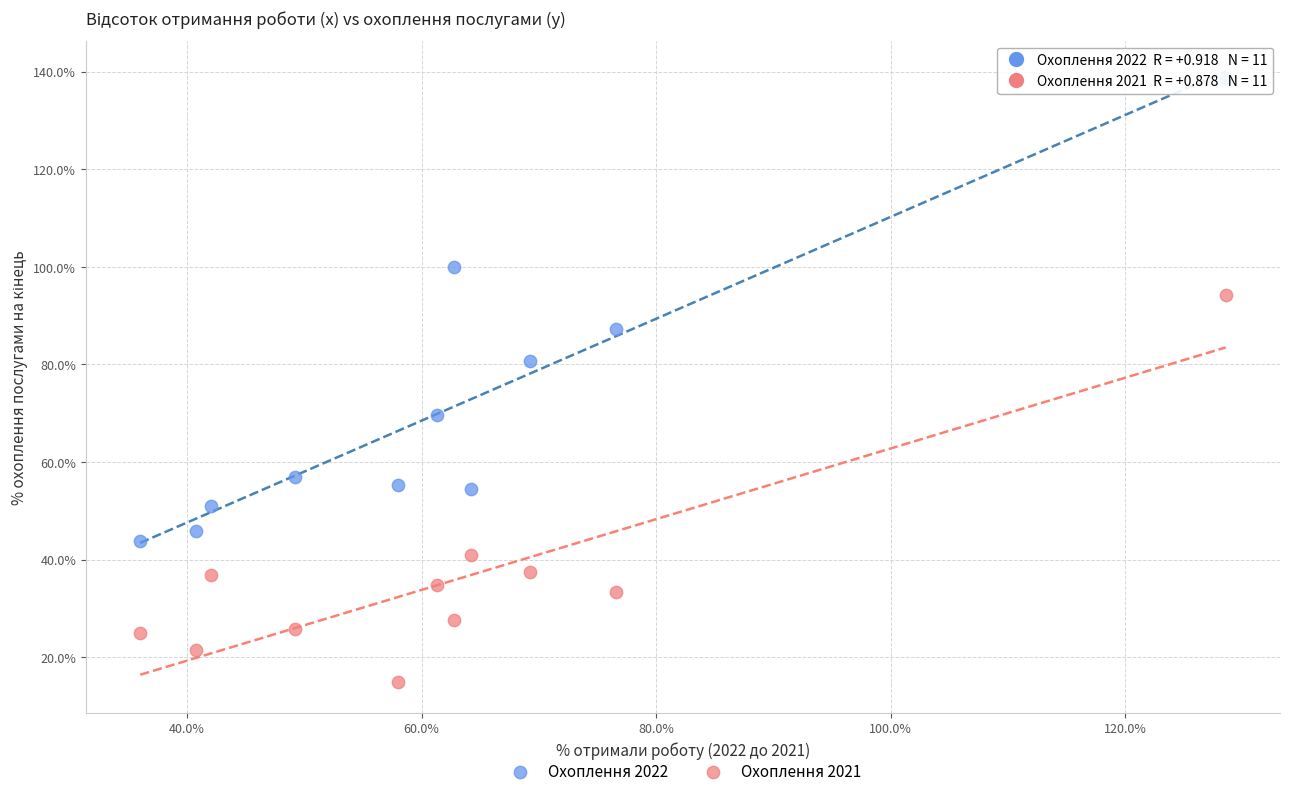

What is the X range (max minus min) for the scatter plot?

92.6